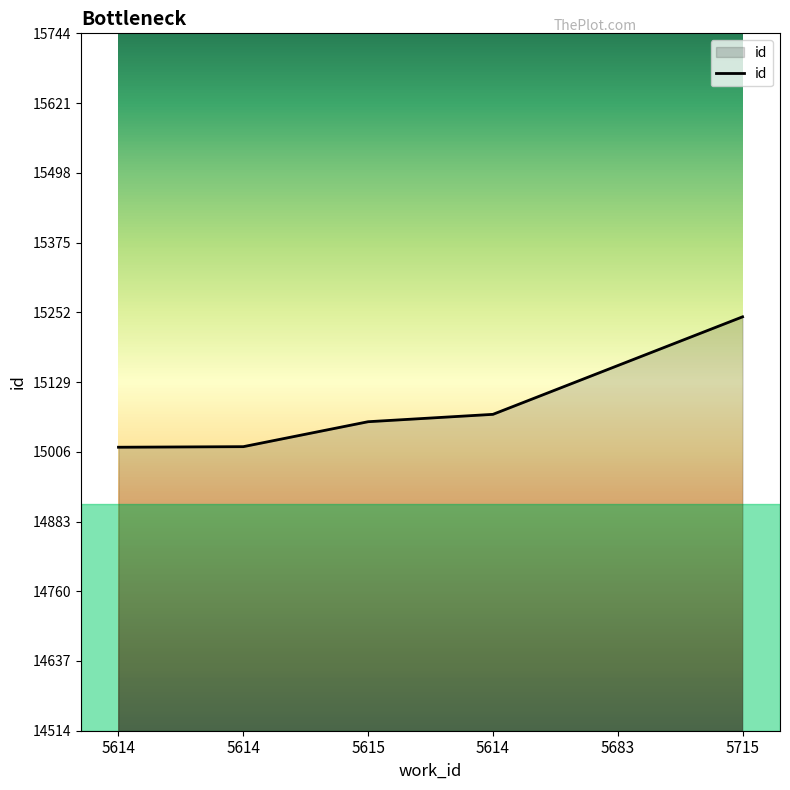

How many series are shown in this chart?

1